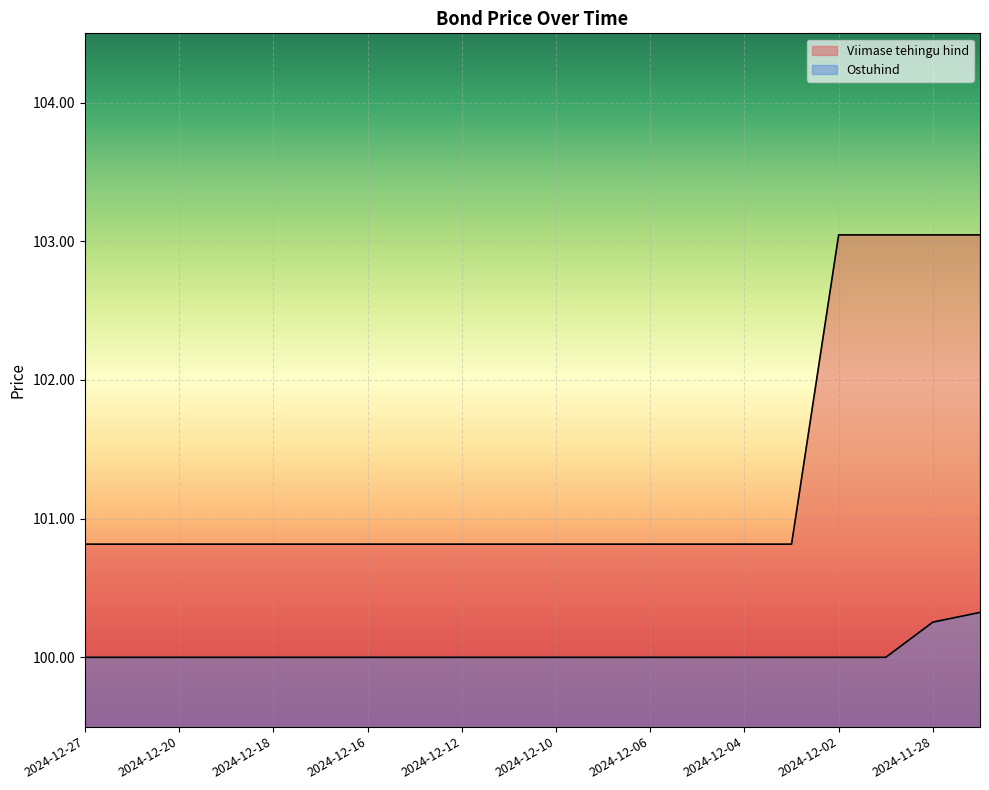

Rank the categories by Viimase tehingu hind value from lowest to highest.

2024-12-27, 2024-12-23, 2024-12-20, 2024-12-19, 2024-12-18, 2024-12-17, 2024-12-16, 2024-12-13, 2024-12-12, 2024-12-11, 2024-12-10, 2024-12-09, 2024-12-06, 2024-12-05, 2024-12-04, 2024-12-03, 2024-12-02, 2024-11-29, 2024-11-28, 2024-11-27